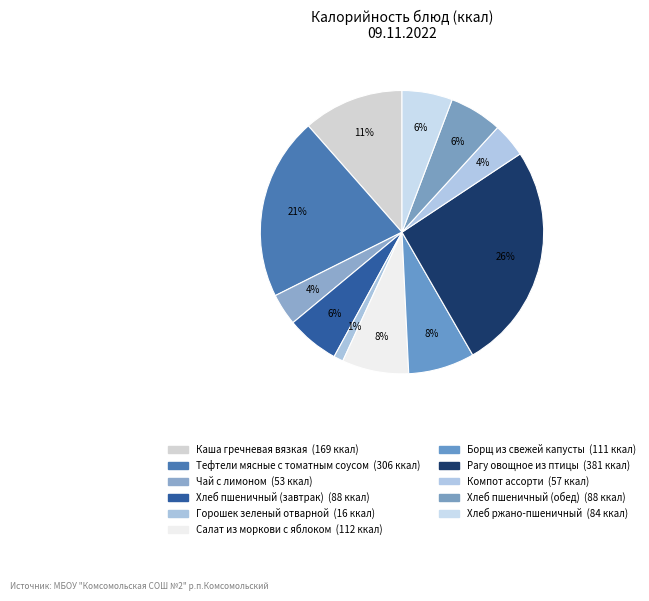

Which slice is the smallest?

Горошек зеленый отварной